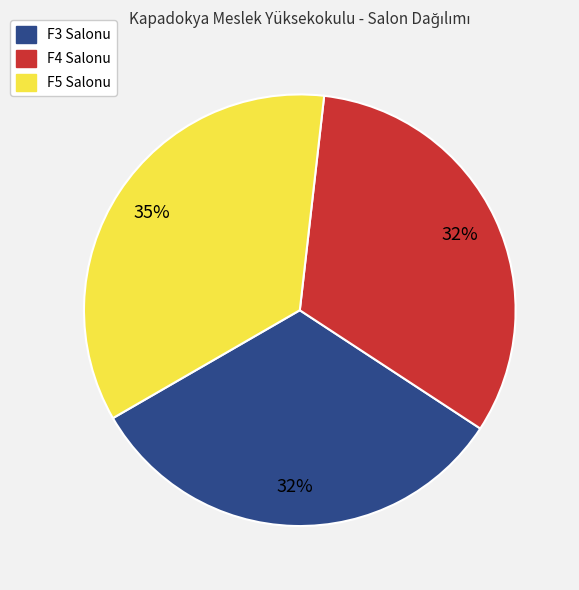

To the nearest percent, what is the difference between the F3 and F5 slice percentages?

3%